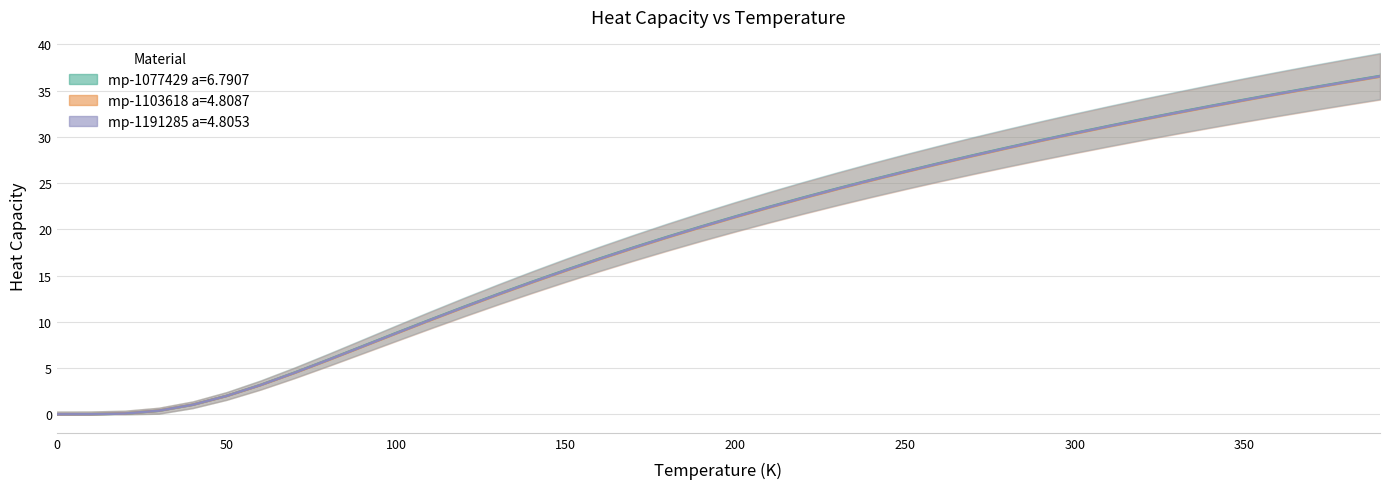

Rank the series at 13 from lowest to highest value.

mp-1103618 a=4.8087, mp-1191285 a=4.8053, mp-1077429 a=6.7907